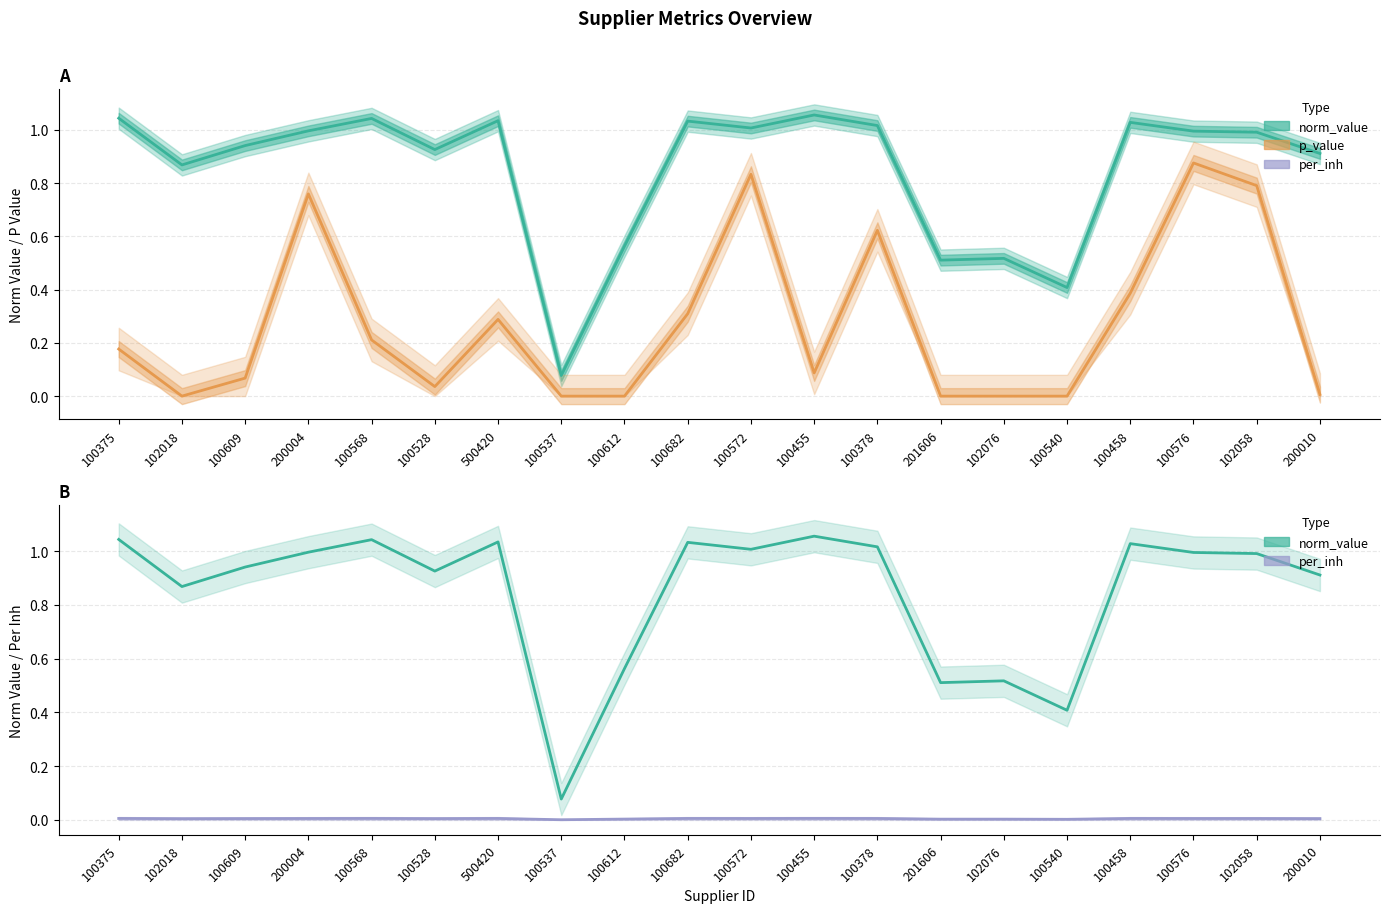

What is the difference between the p_value values at 100682 and 100458?

0.1